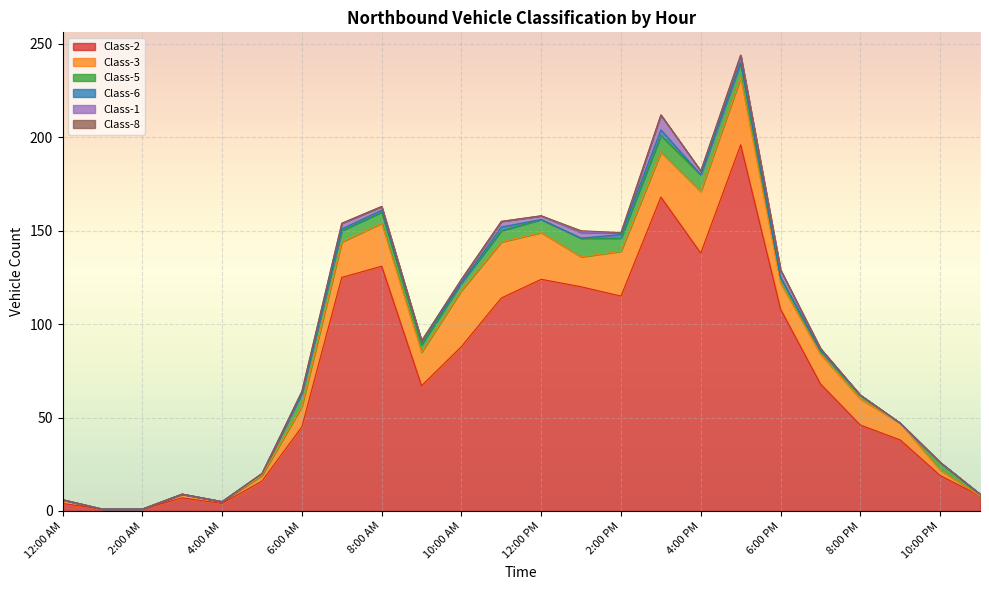

The value of Class-6 at 9:00 PM is 2. True or false?

False